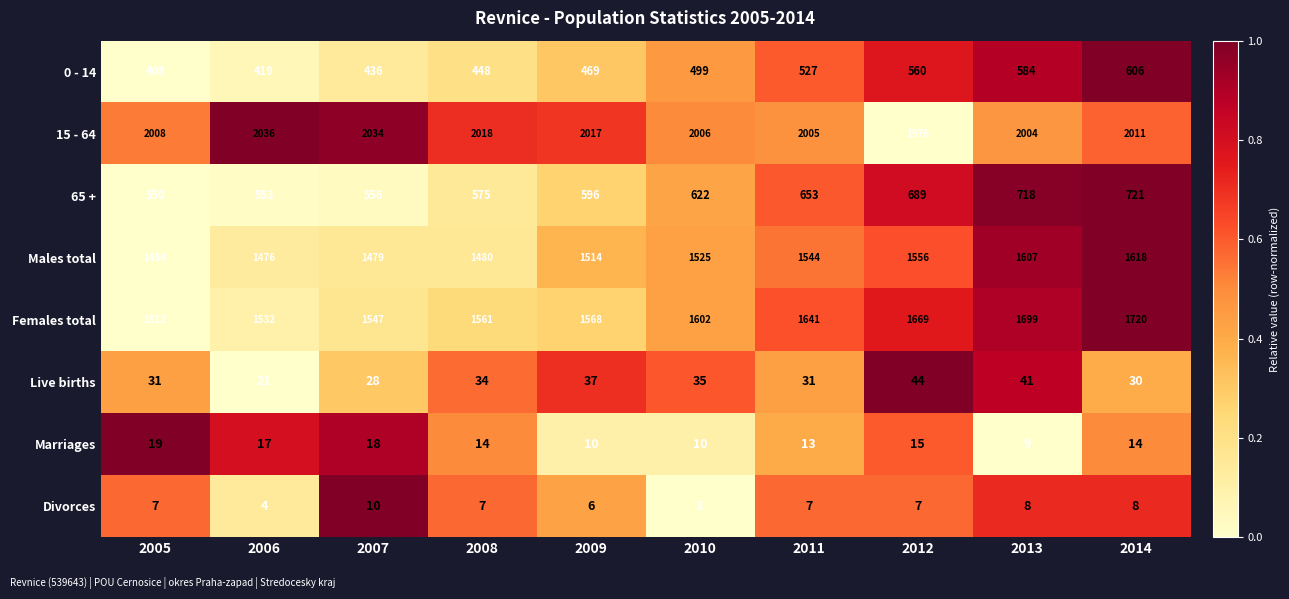

What is the greatest value displayed?

2036